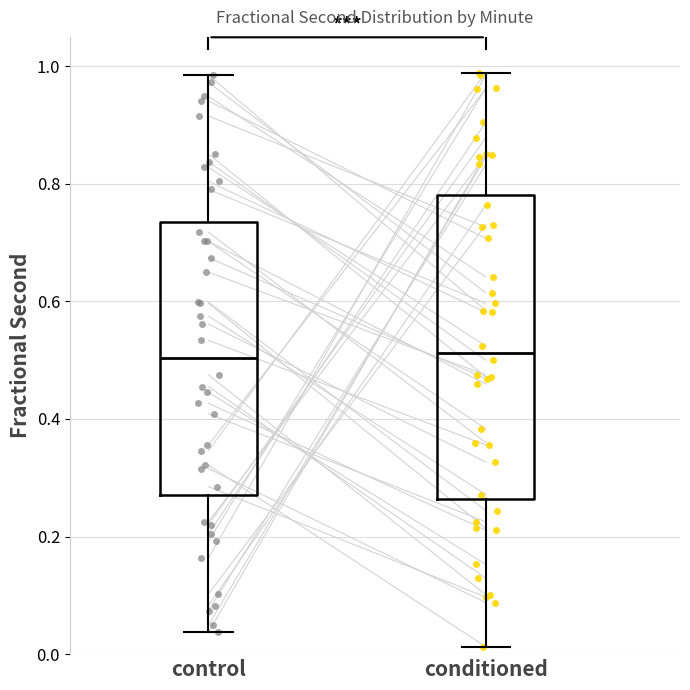

Reading left to right, read every box against the y-axis: the position of its median line, the range the box covers, and the ends of its whiskers. The values are not printed on the chart, so give them approximately, as read against the axis.

control: median 0.50, box 0.26 to 0.74, whiskers 0.04 to 0.98
conditioned: median 0.52, box 0.26 to 0.78, whiskers 0.02 to 0.98